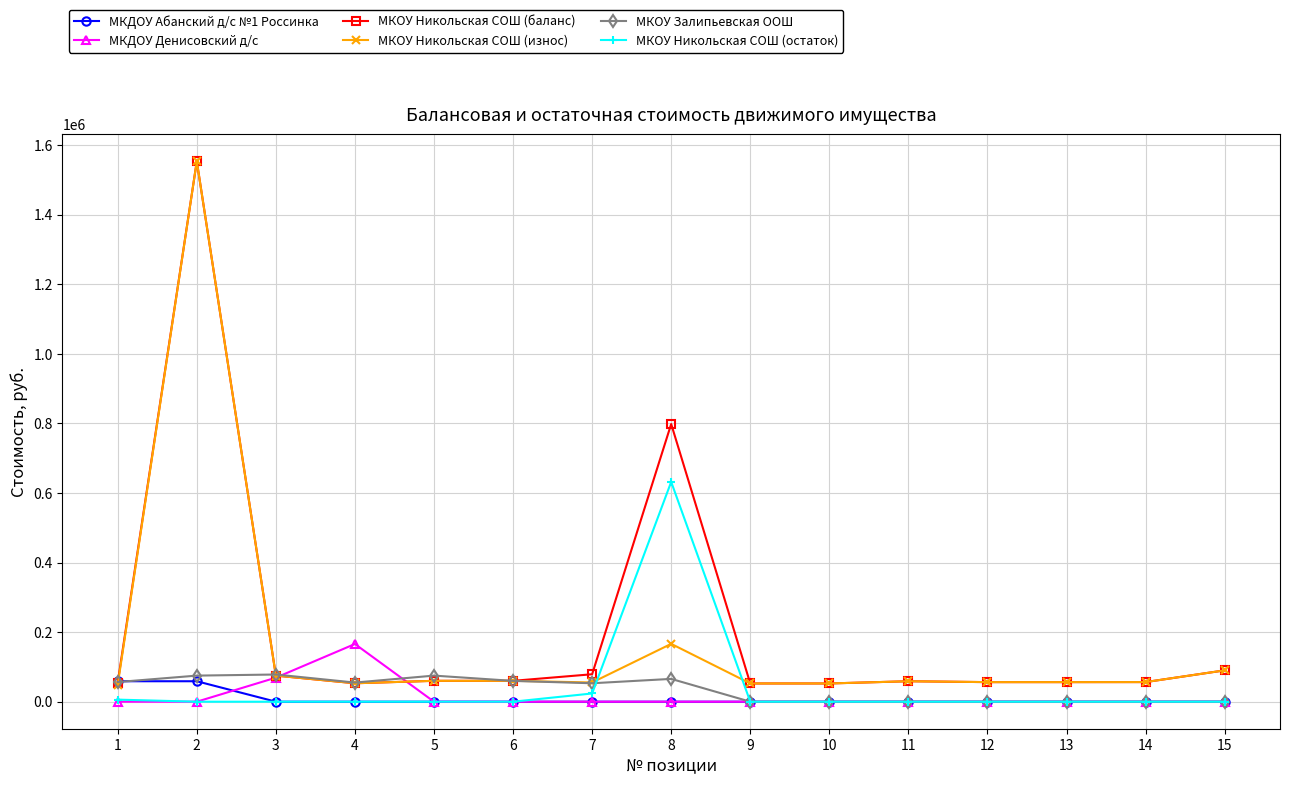

Which series changed the most between 6 and 11?

МКОУ Залипьевская ООШ